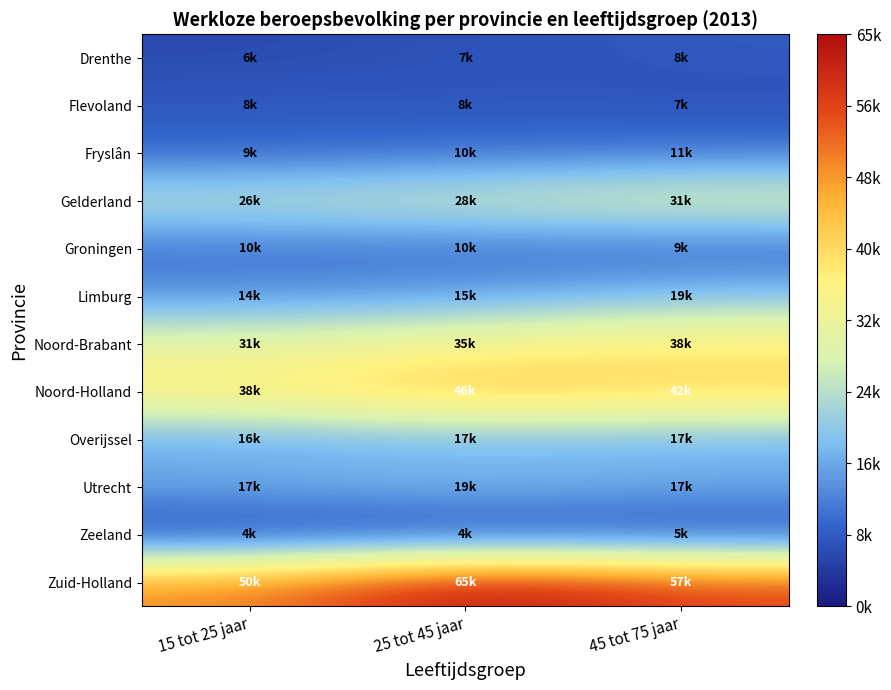

What is the total value across all series at 45 tot 75 jaar?

261000